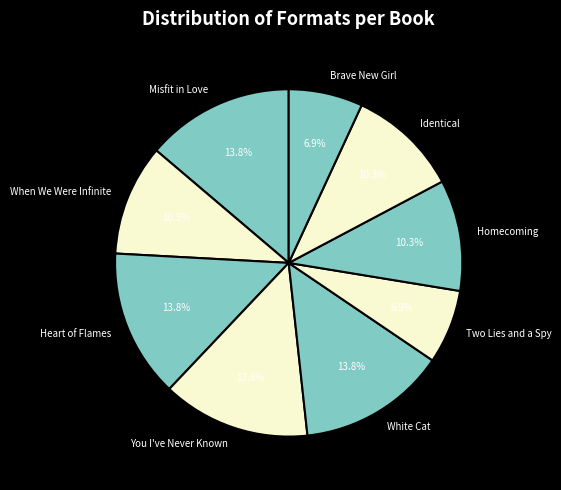

Does any single category account for the majority?

No